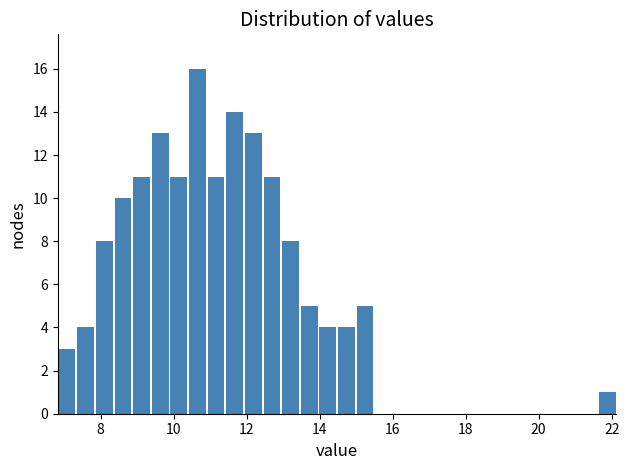

Read against the x-axis, roughly where is the centre of the tallest bar?

10.6